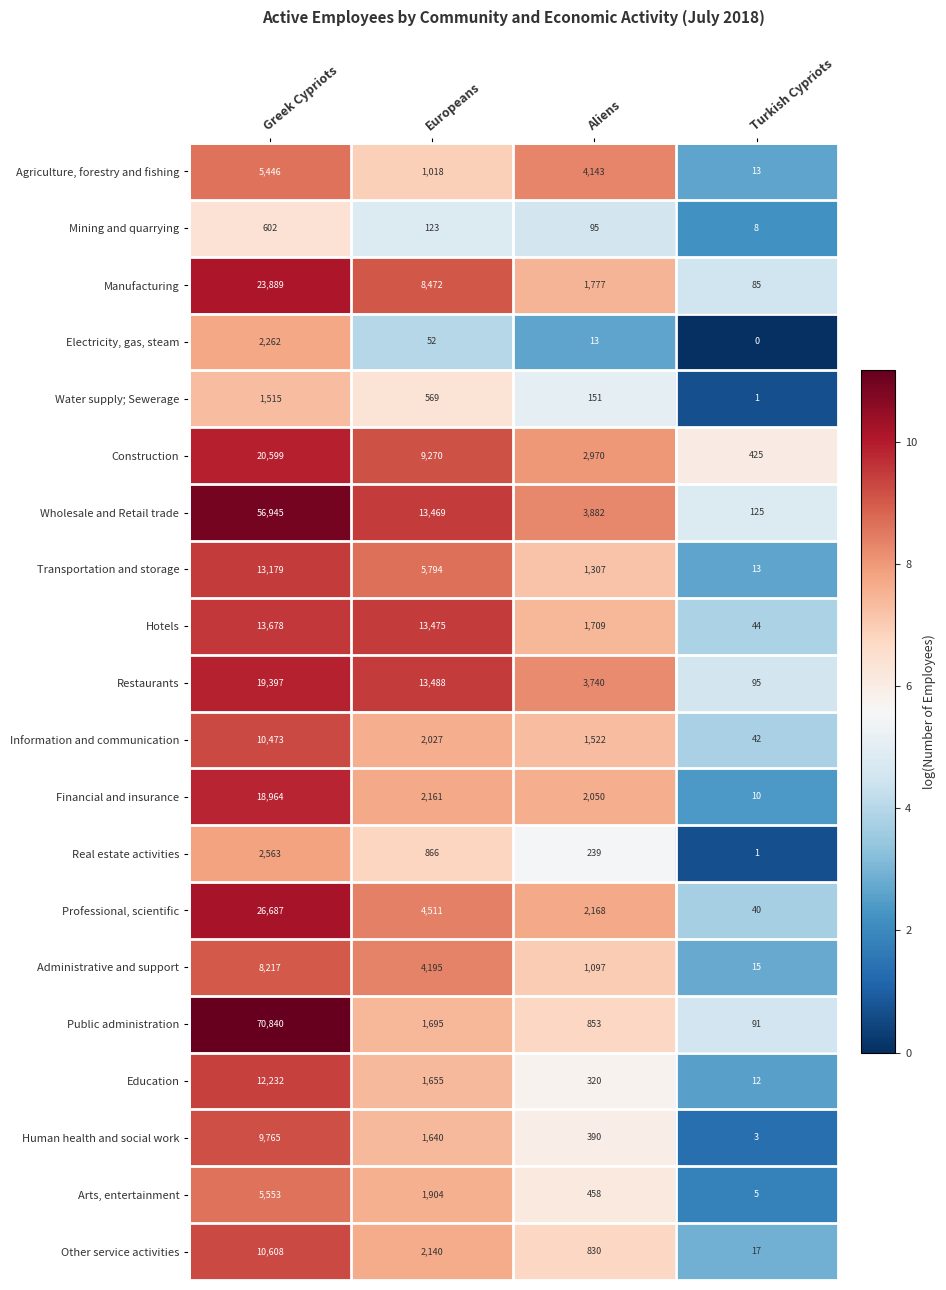

Count the Agriculture, forestry and fishing values in the range 1018 to 5446.

3